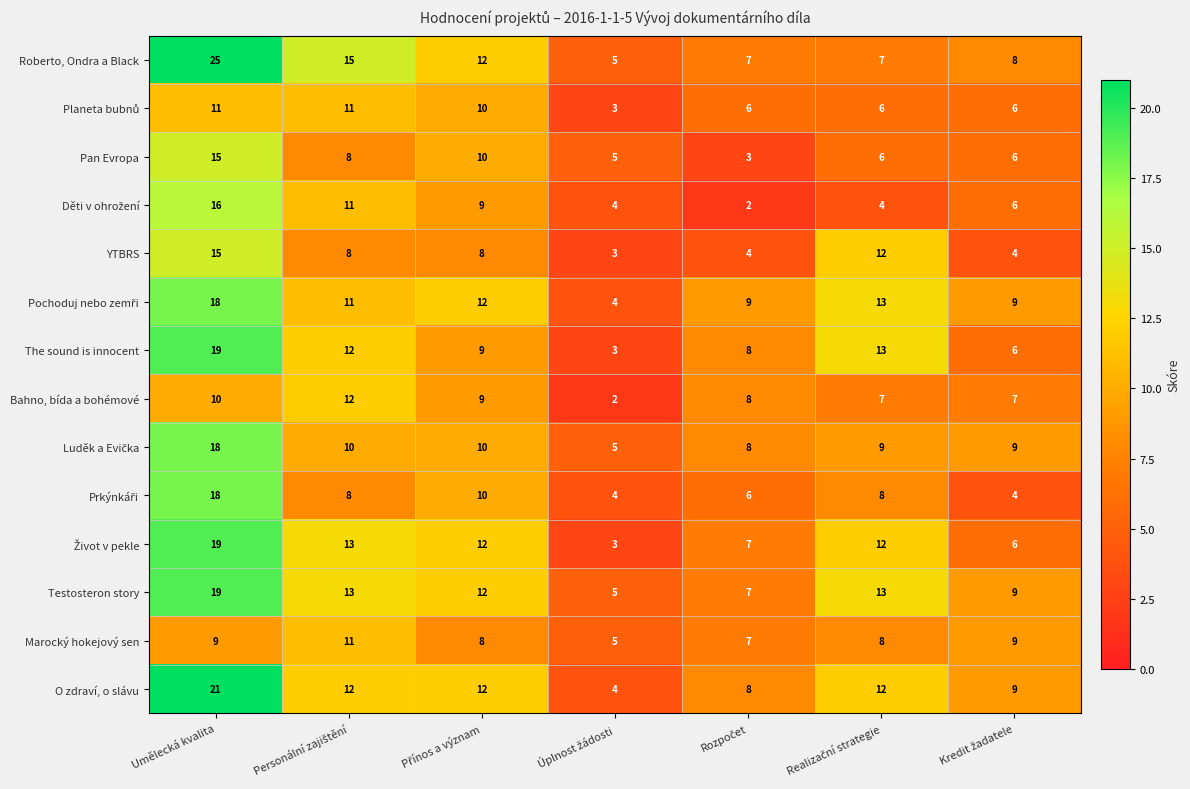

Count the Marocký hokejový sen values in the range 7 to 9.

5